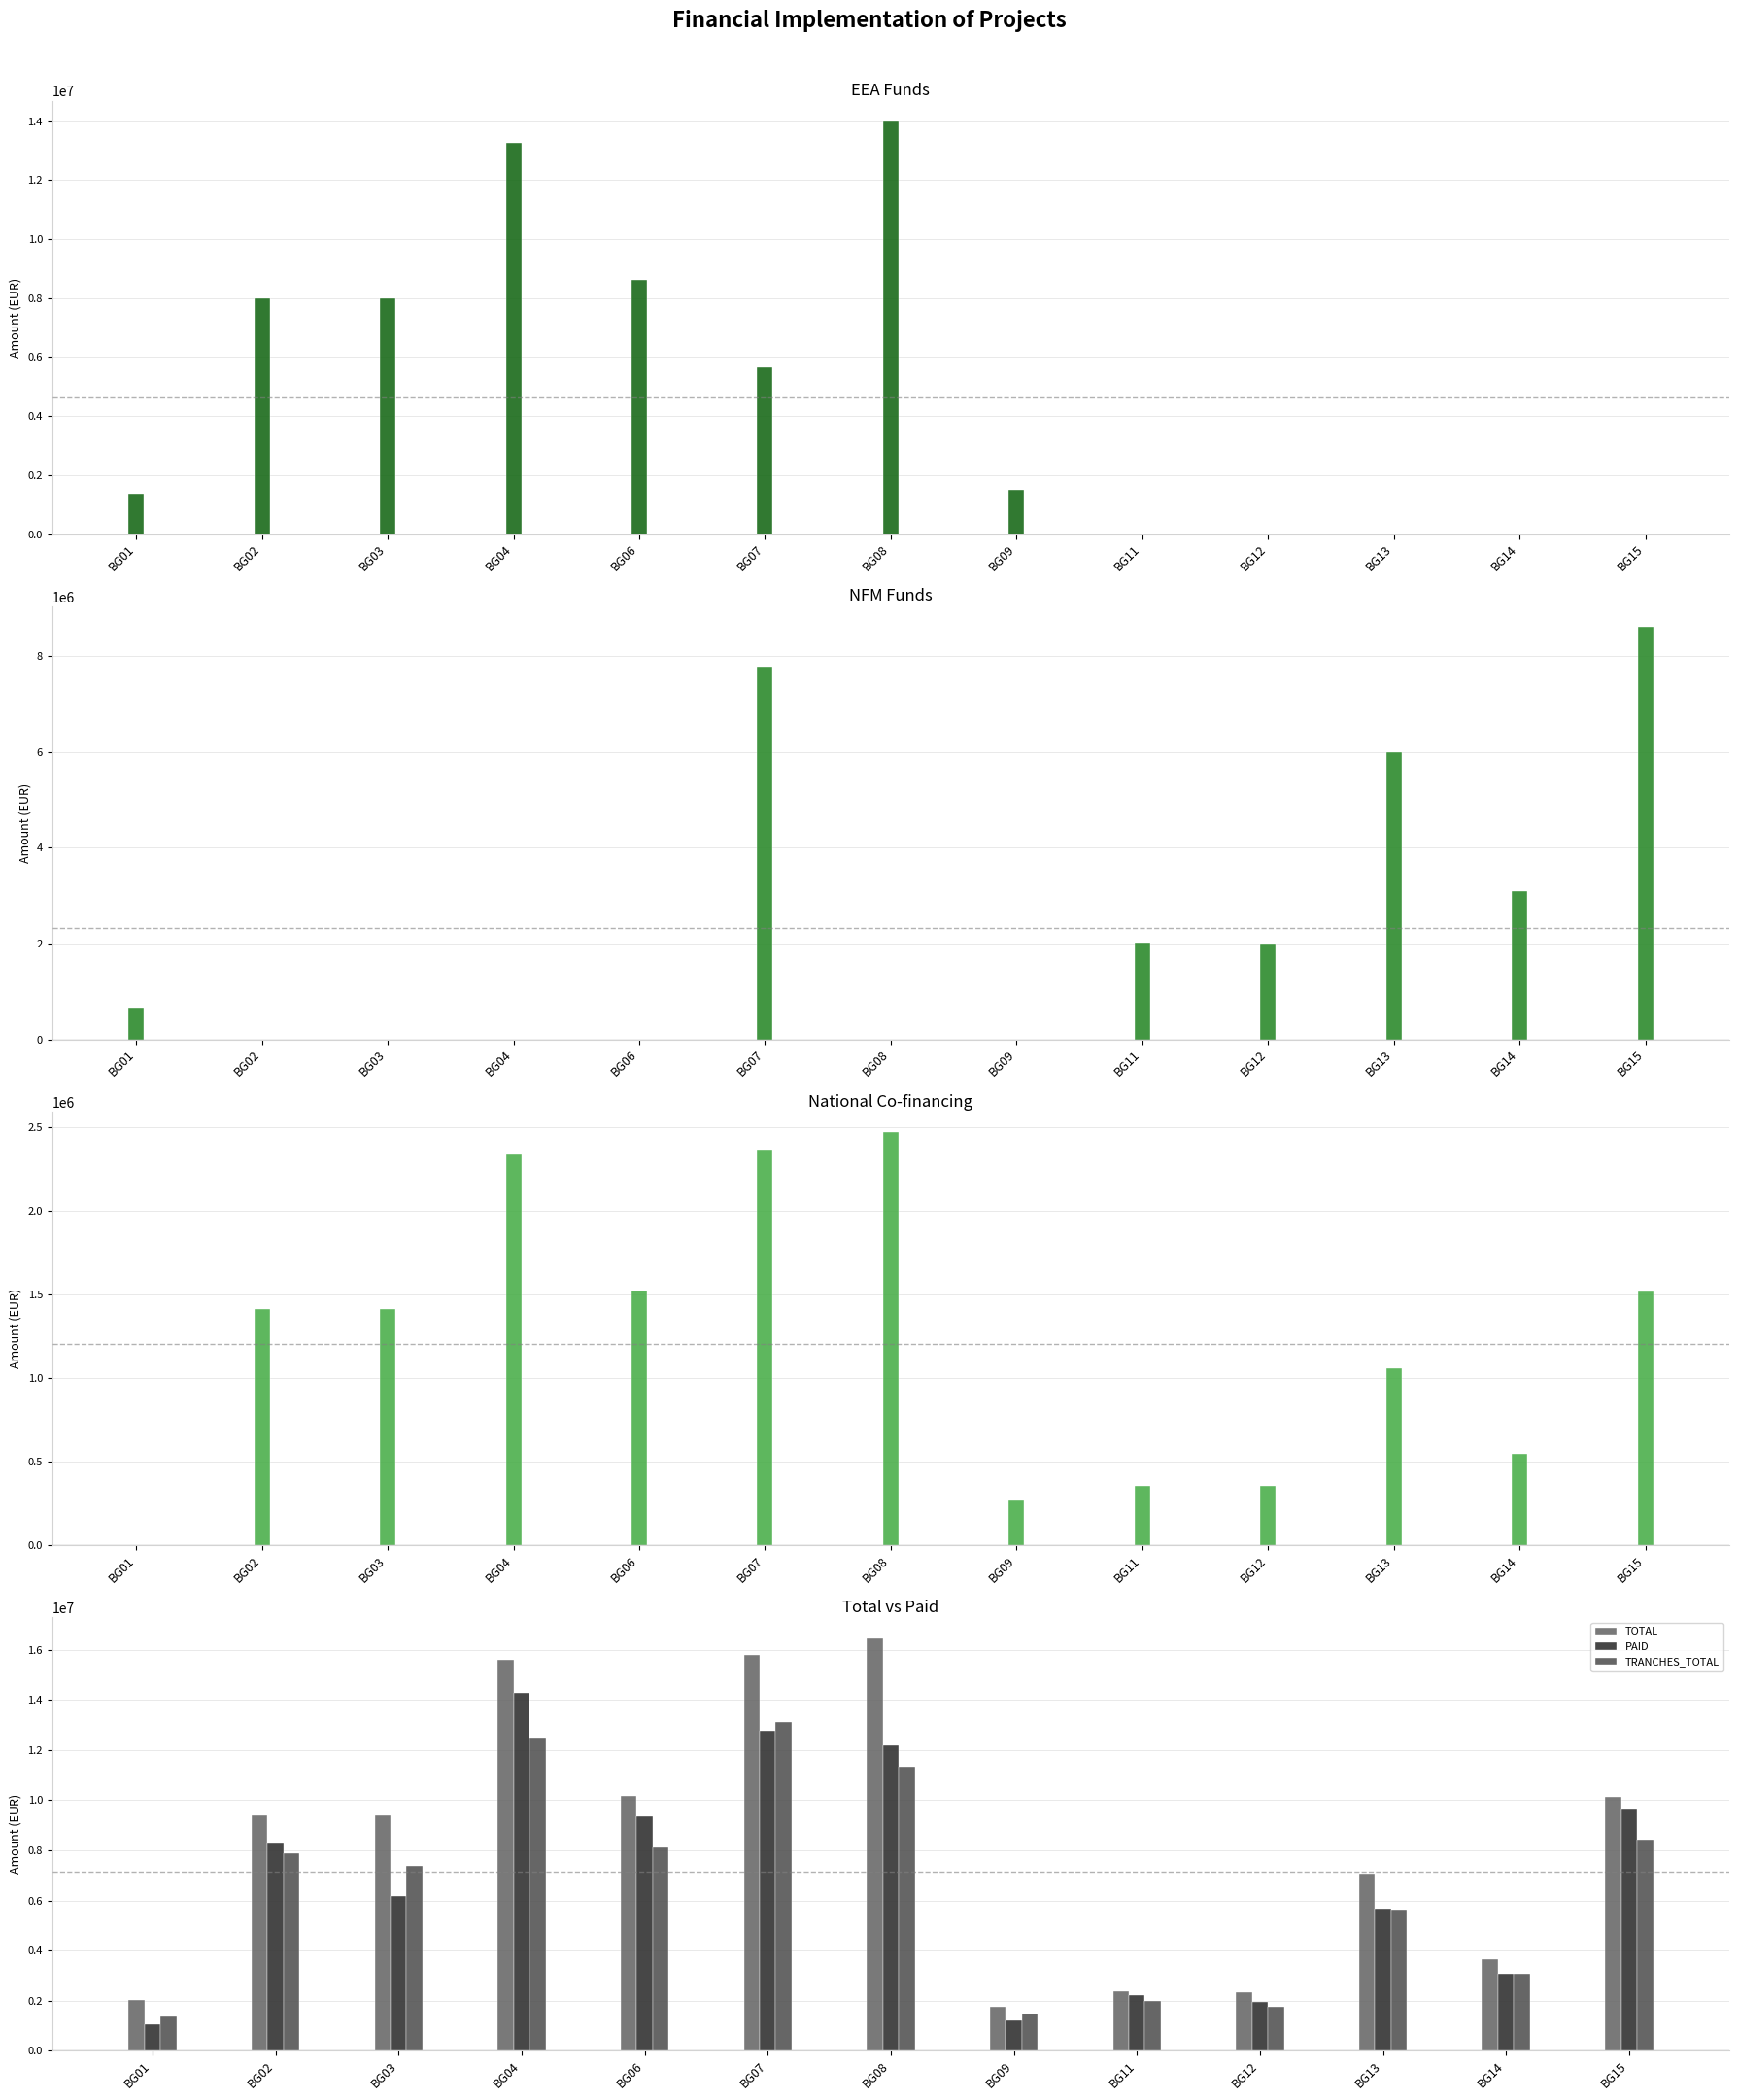

Which series has the largest range (max minus min)?

TOTAL